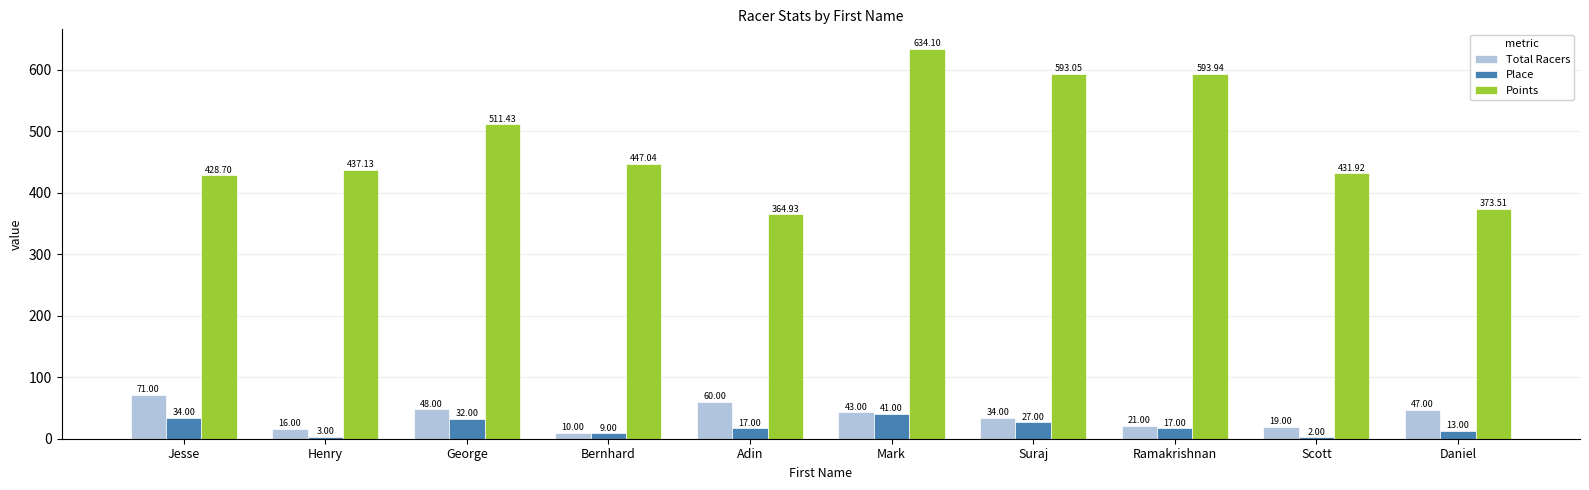

True or false: Points has a value of 217.6 at Daniel.

False